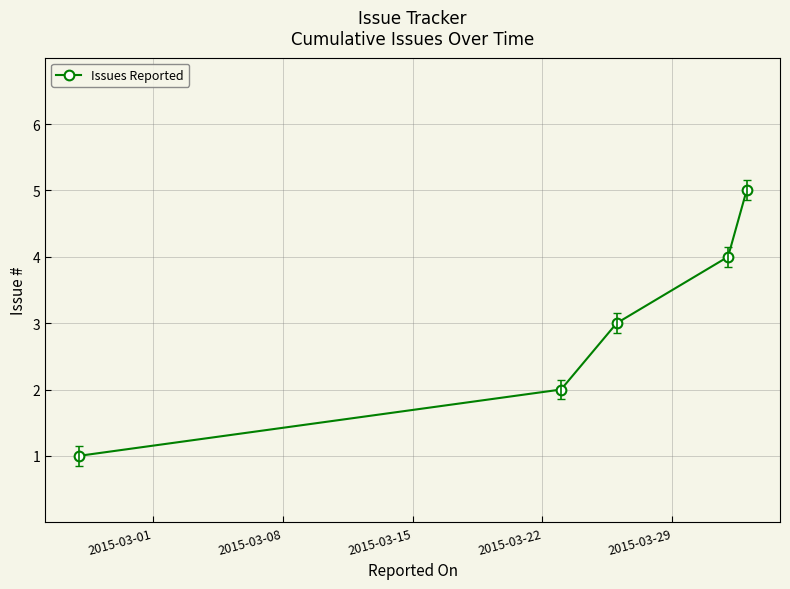

Reading right to left, transcribe all the data shown in this chart.

5	4	3	2	1